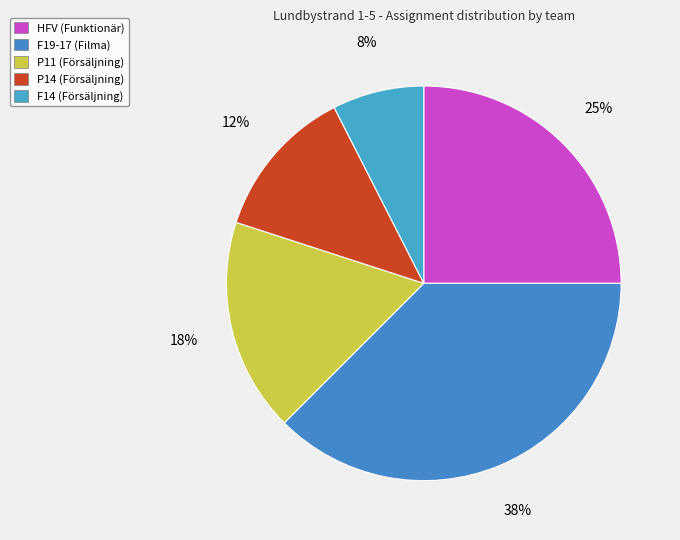

Rank the categories by value from highest to lowest.

F19-17, HFV, P11, P14, F14